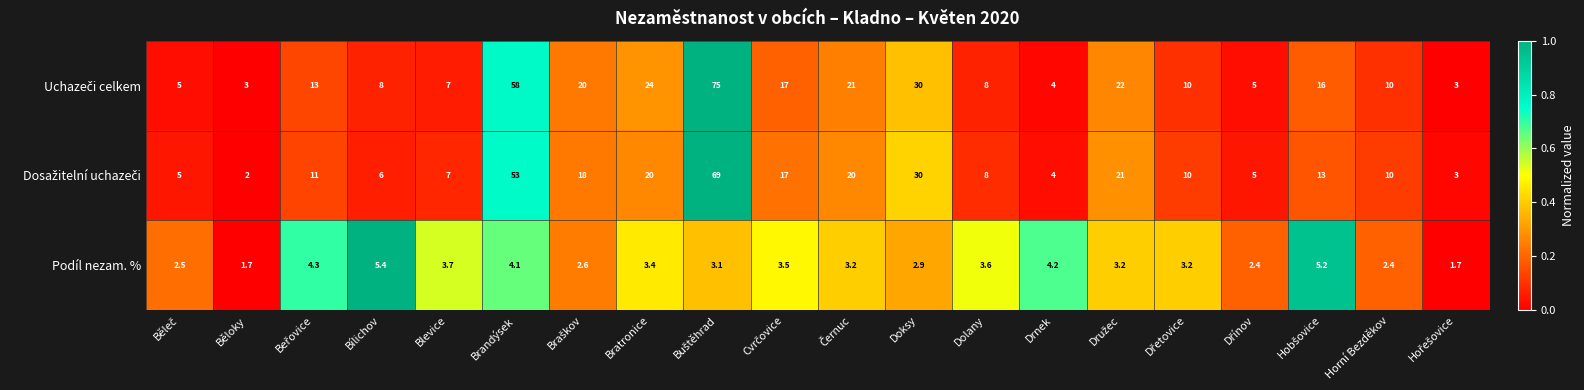

What is the lowest value of the Podíl nezam. % series?

1.7